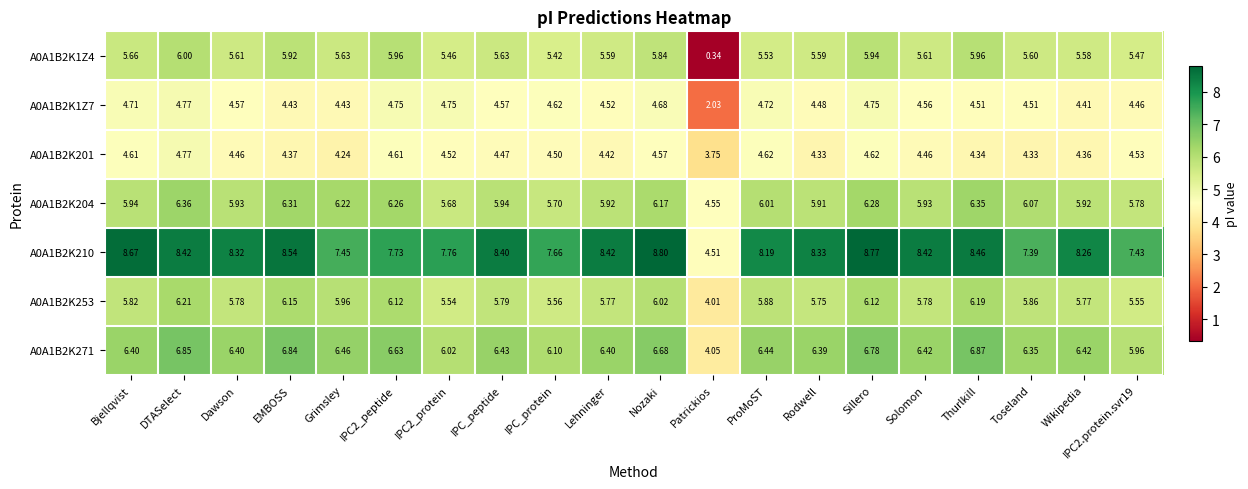

At which category does the chart reach its peak across all series?

Nozaki